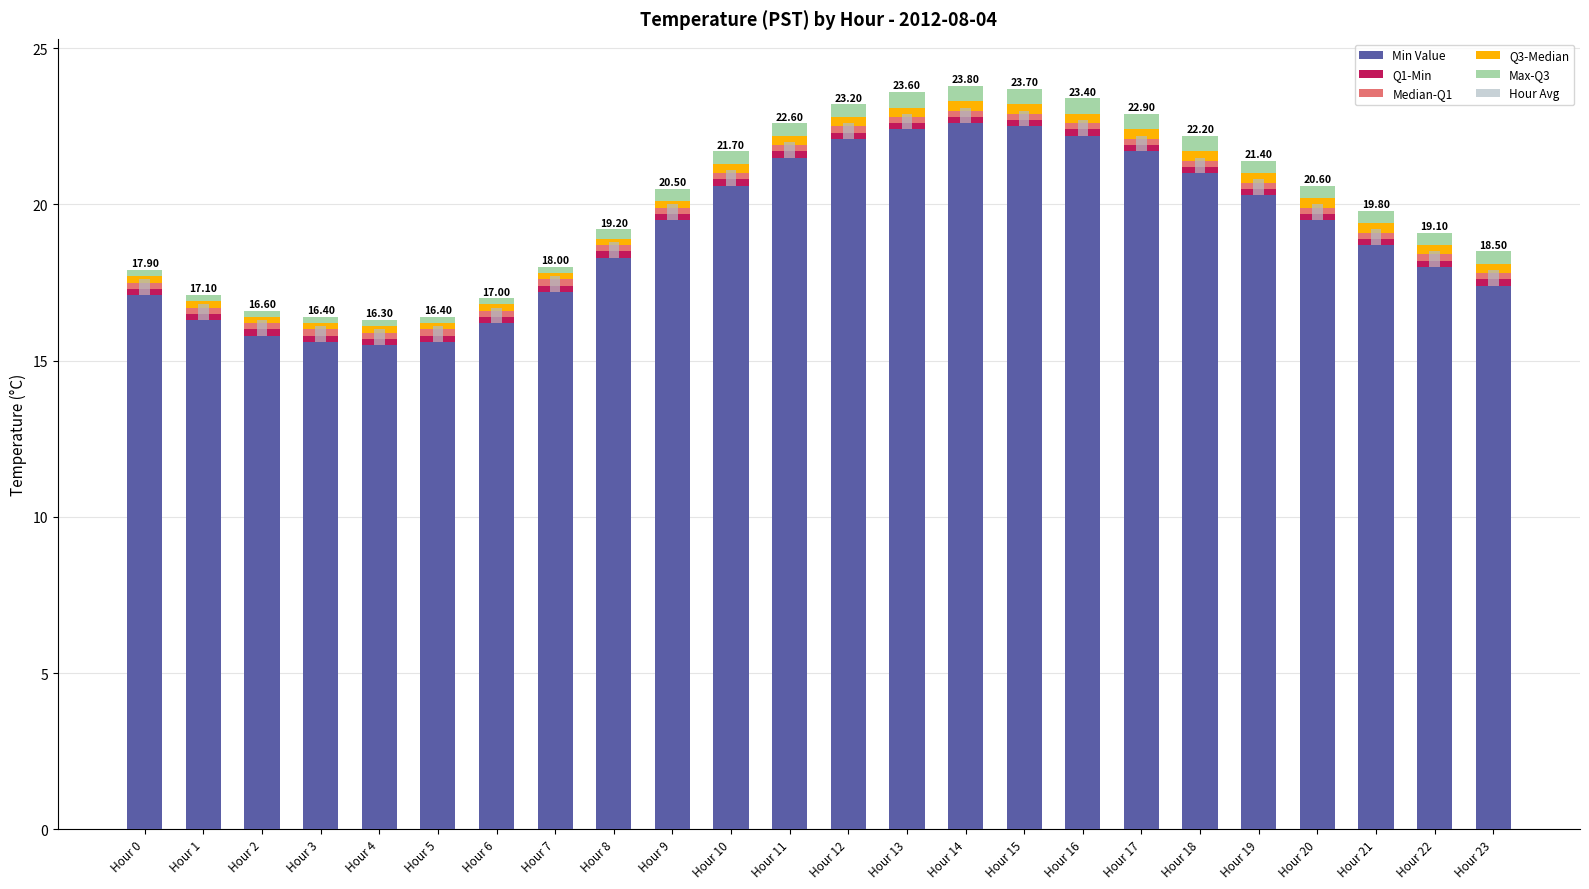

Rank the series at Hour 16 from highest to lowest value.

Min Value, Max-Q3, Hour Avg, Q3-Median, Median-Q1, Q1-Min